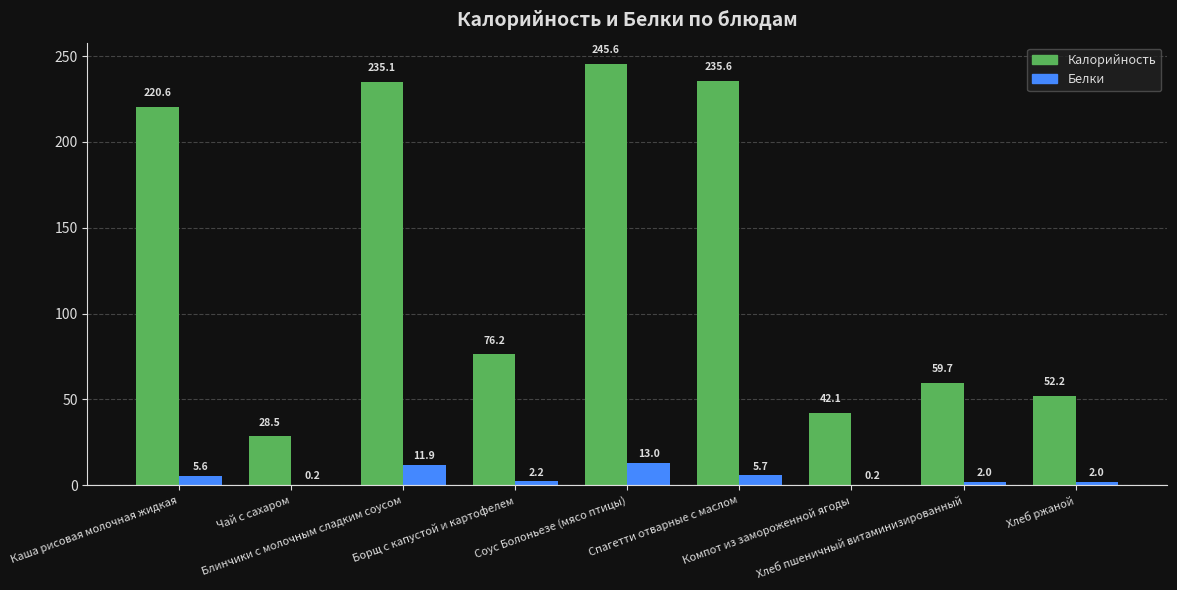

What are all the series names shown in the legend?

Калорийность, Белки